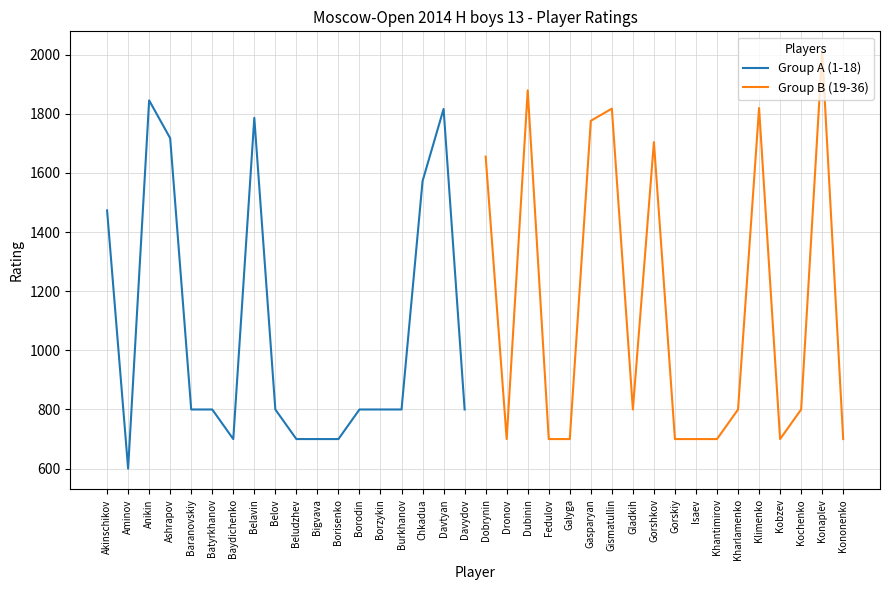

Which series has the largest range (max minus min)?

Group B (19-36)